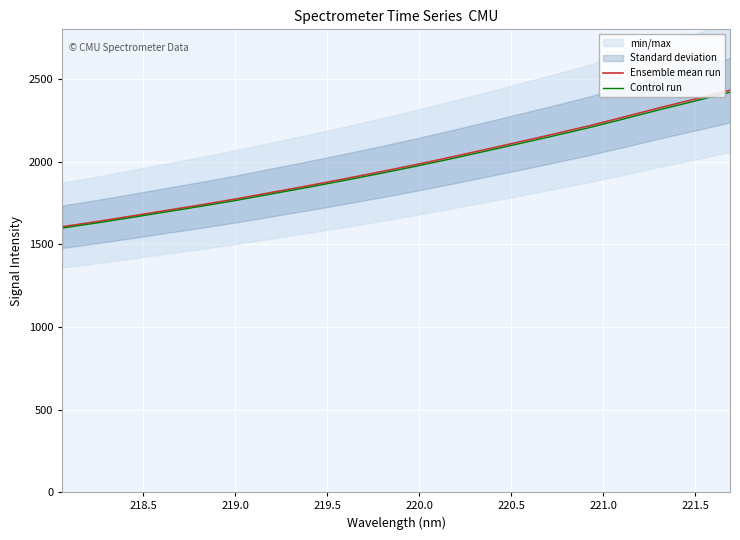

Which series has the largest total across all categories?

Ensemble mean run